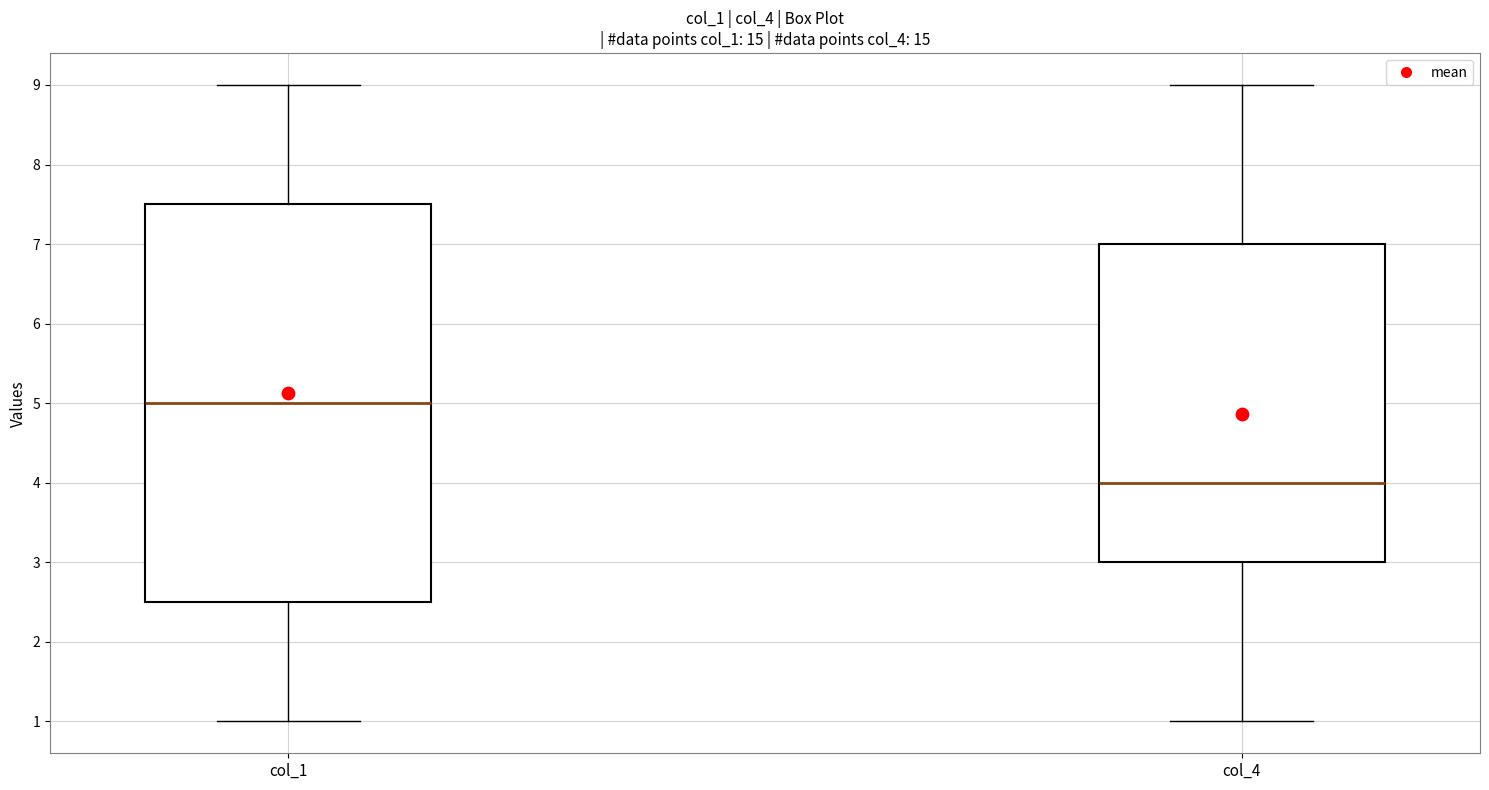

Reading left to right, read every box against the y-axis: the position of its median line, the range the box covers, and the ends of its whiskers. The values are not printed on the chart, so give them approximately, as read against the axis.

col_1: median 5.0, box 2.5 to 7.5, whiskers 1.0 to 9.0
col_4: median 4.0, box 3.0 to 7.0, whiskers 1.0 to 9.0